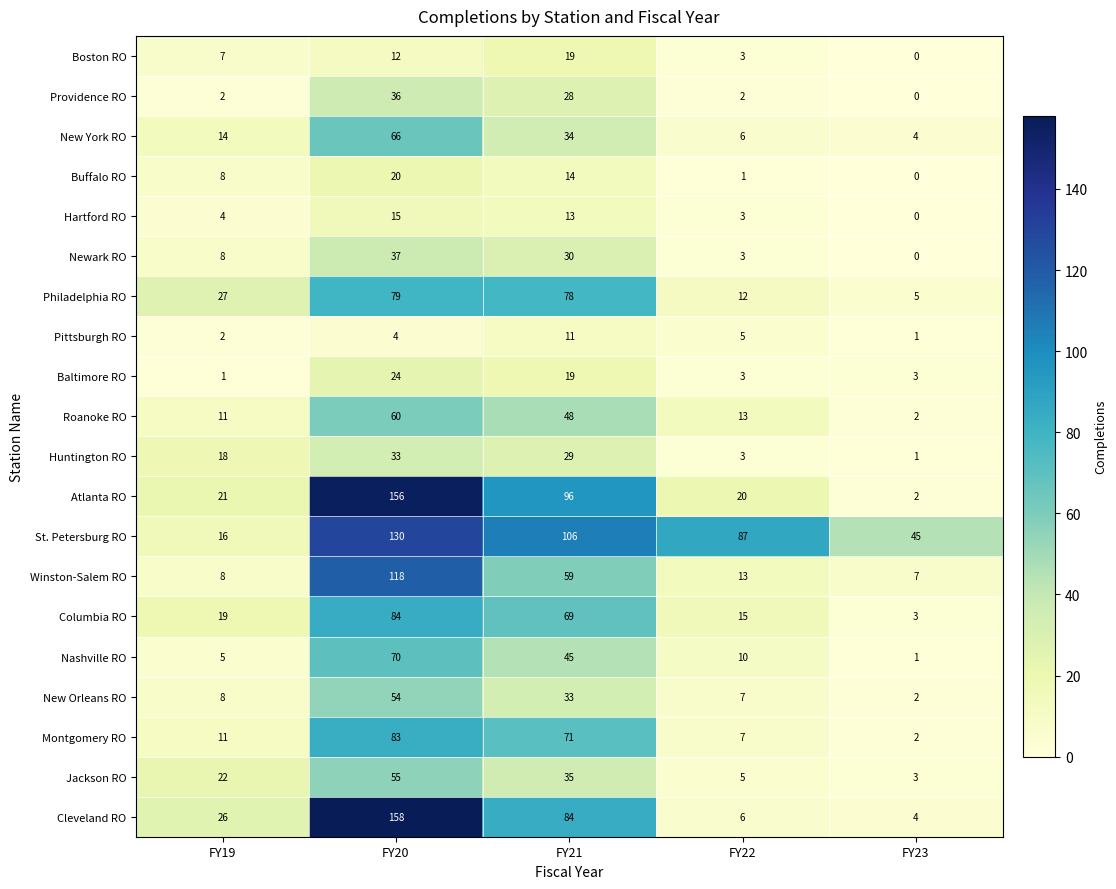

What is the sum of the Roanoke RO values at FY20 and FY22?

73